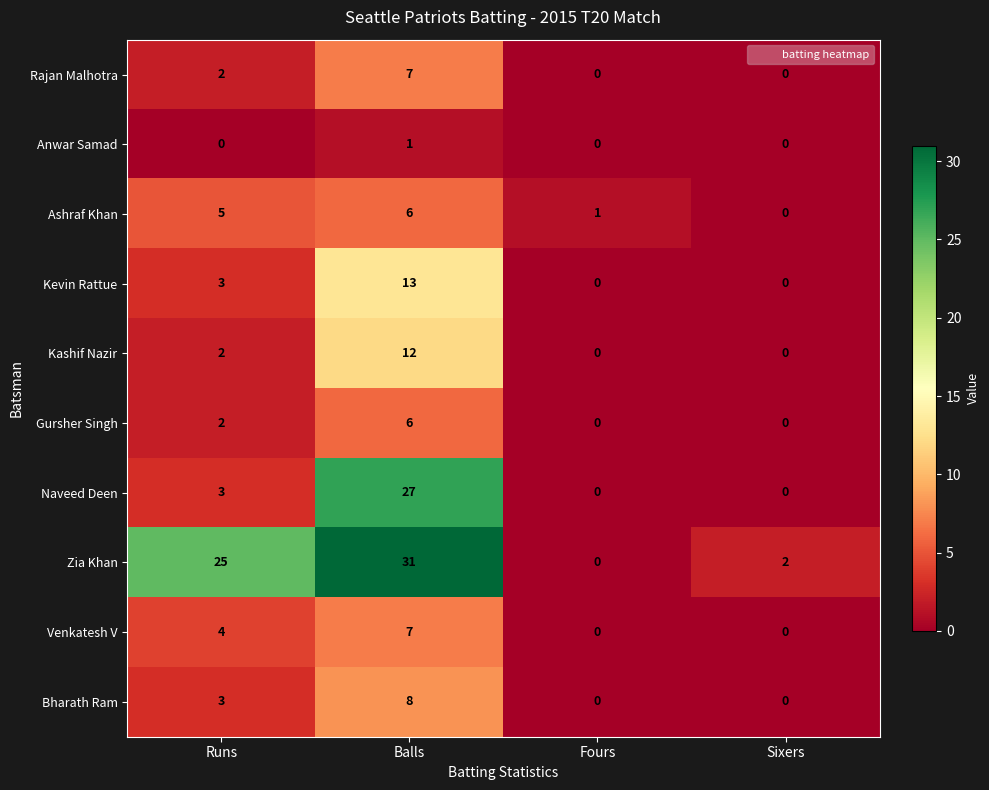

How many Naveed Deen values are between 0 and 27?

4